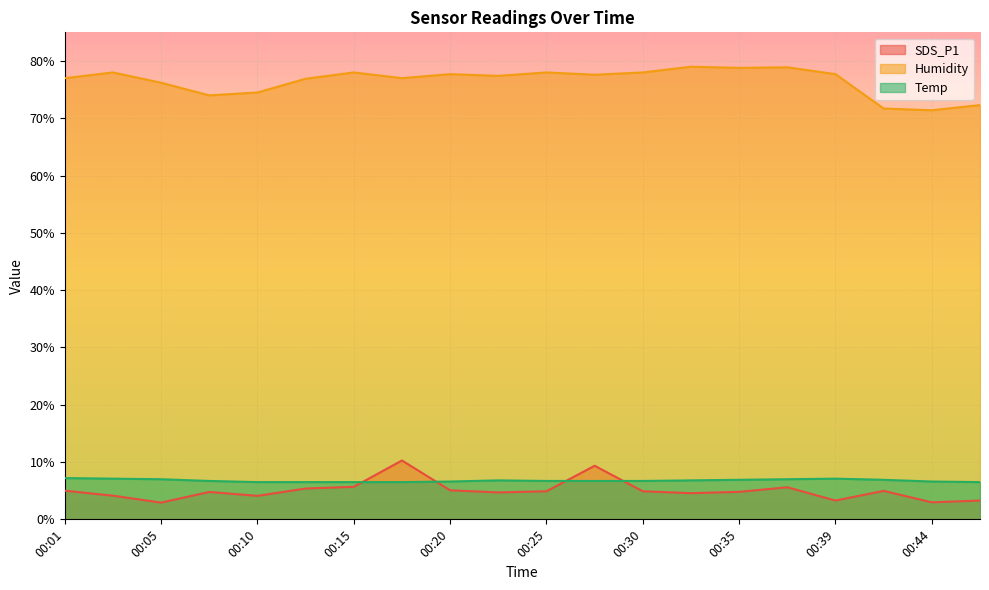

Is it true that SDS_P1 equals 1.9 at 00:30?

False